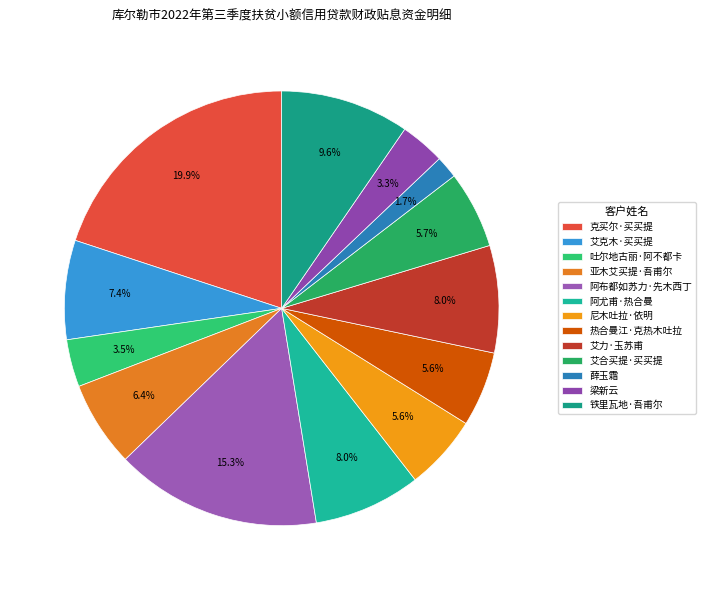

What percentage is NOT represented by 热合曼江·克热木吐拉?

94.4%